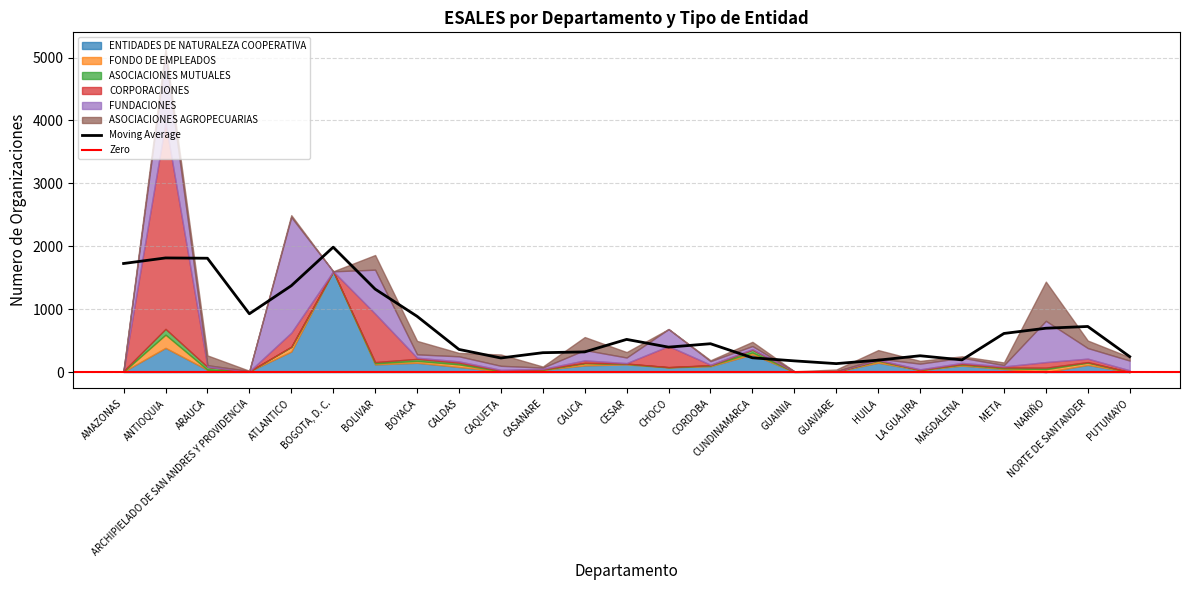

The value of Moving Average at ARCHIPIELADO DE SAN ANDRES Y PROVIDENCIA is 349.8. True or false?

False